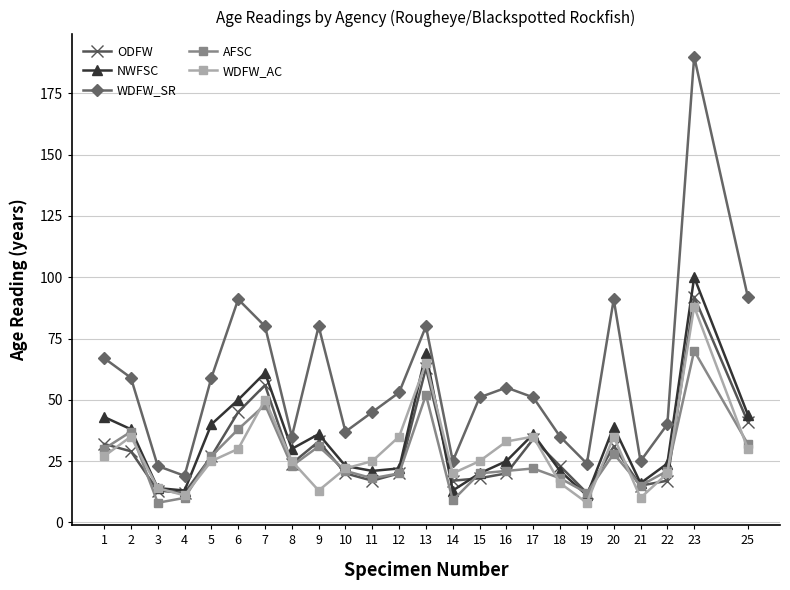

List the series in order of their peak value, highest first.

WDFW_SR, NWFSC, ODFW, WDFW_AC, AFSC